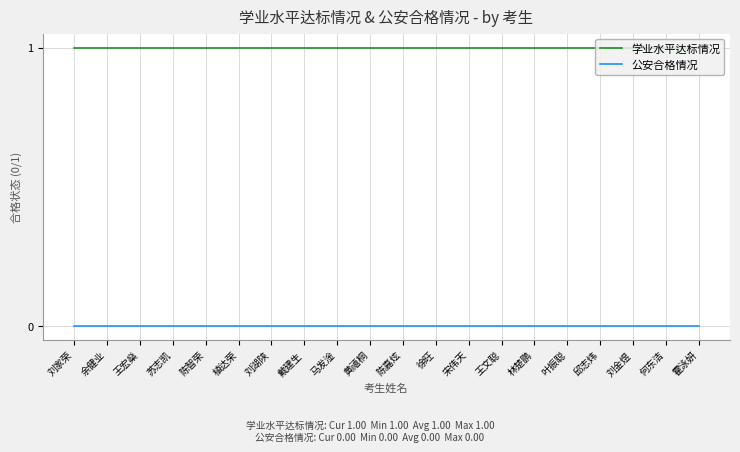

Is the value of 公安合格情况 at 戴建生 greater than the value of 学业水平达标情况 at 刘金煜?

No